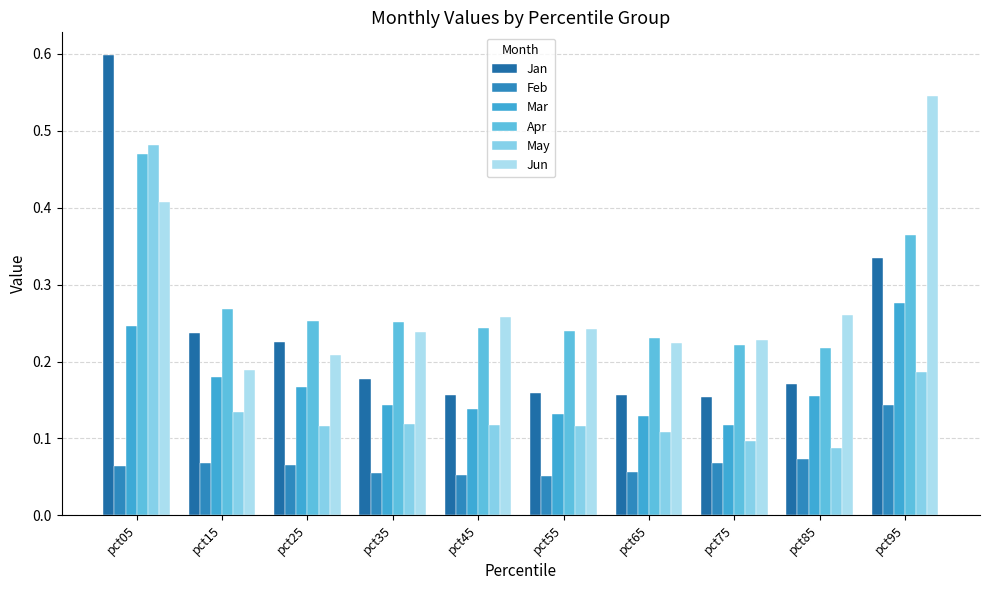

What is the total value across all series at pct15?

1.1